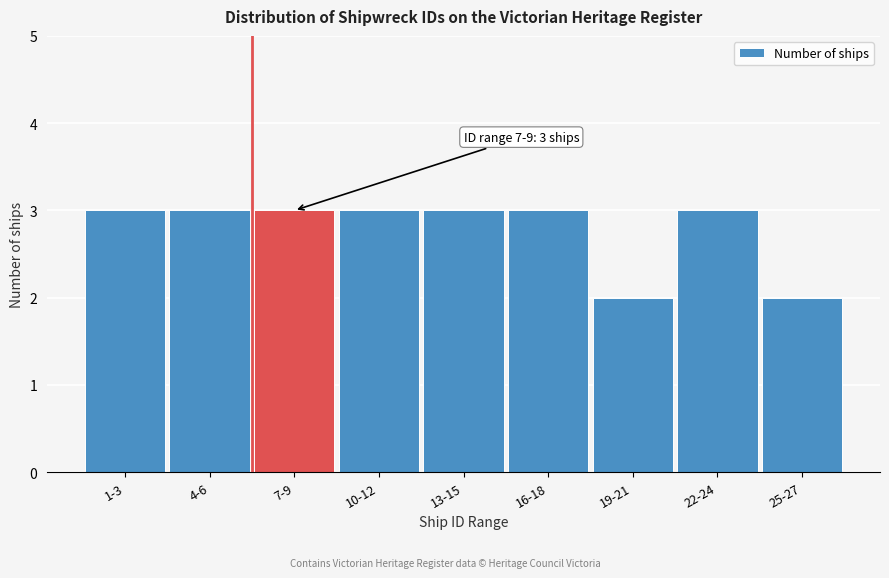

Reading left to right, list all the values displayed in this chart.

1-3=3	4-6=3	7-9=3	10-12=3	13-15=3	16-18=3	19-21=2	22-24=3	25-27=2